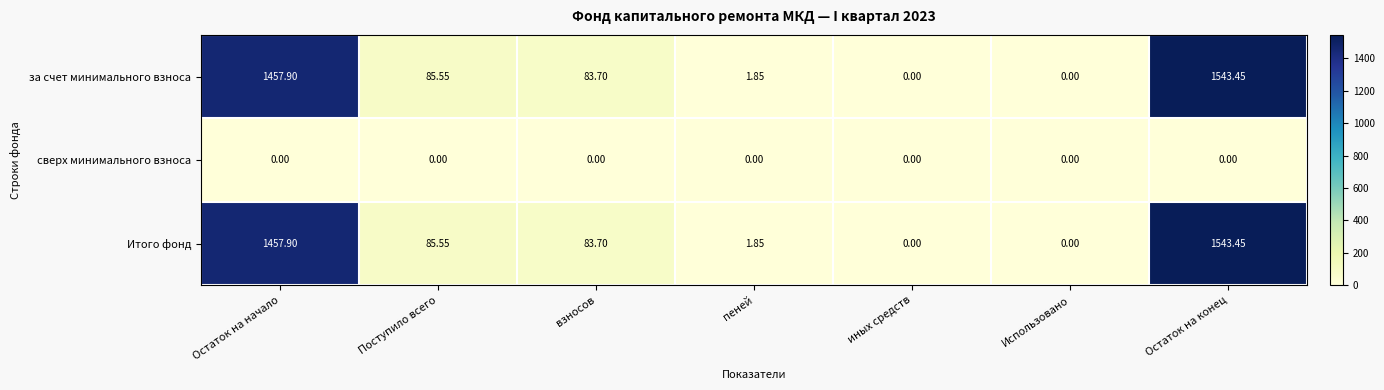

At how many categories does at least one series exceed 1499?

1